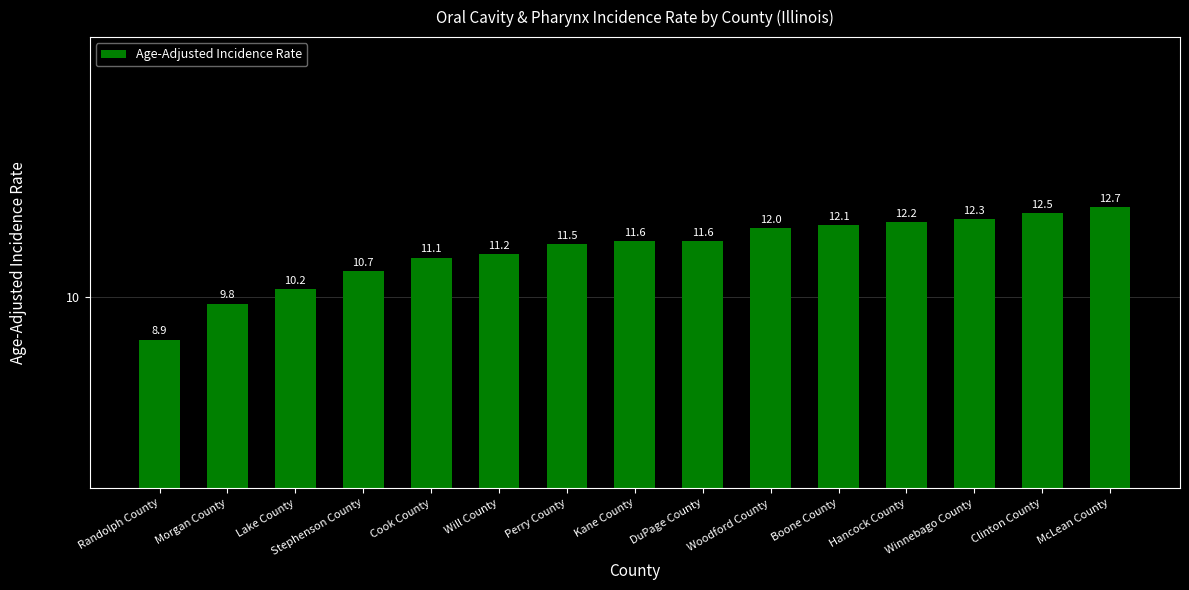

What is the minimum value shown in the chart?

8.9